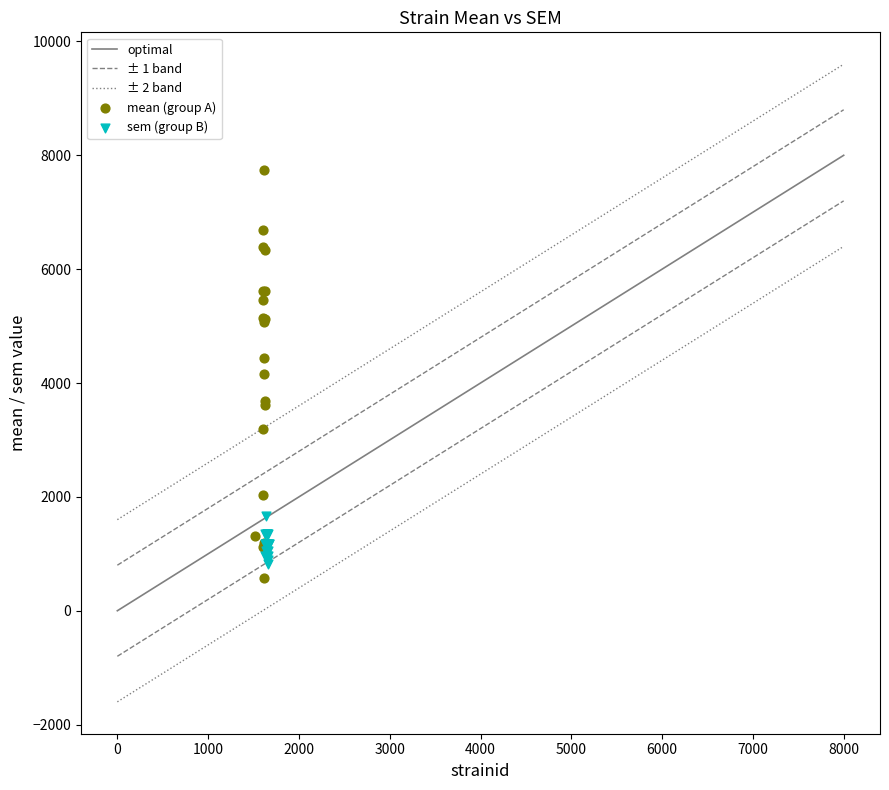

Which series has the largest Y range (max minus min)?

mean (group A)